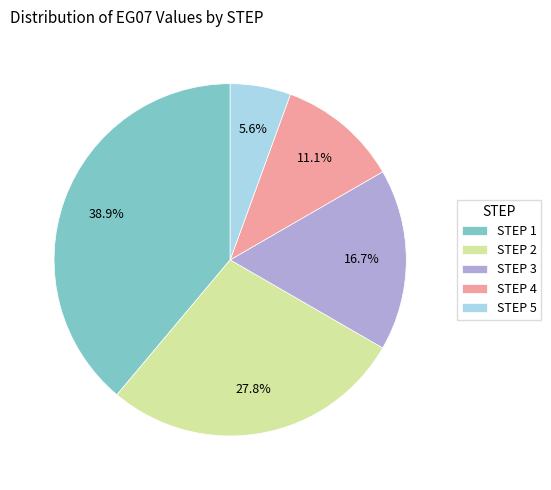

To the nearest percent, what is the difference between the largest and smallest slice percentages?

33%